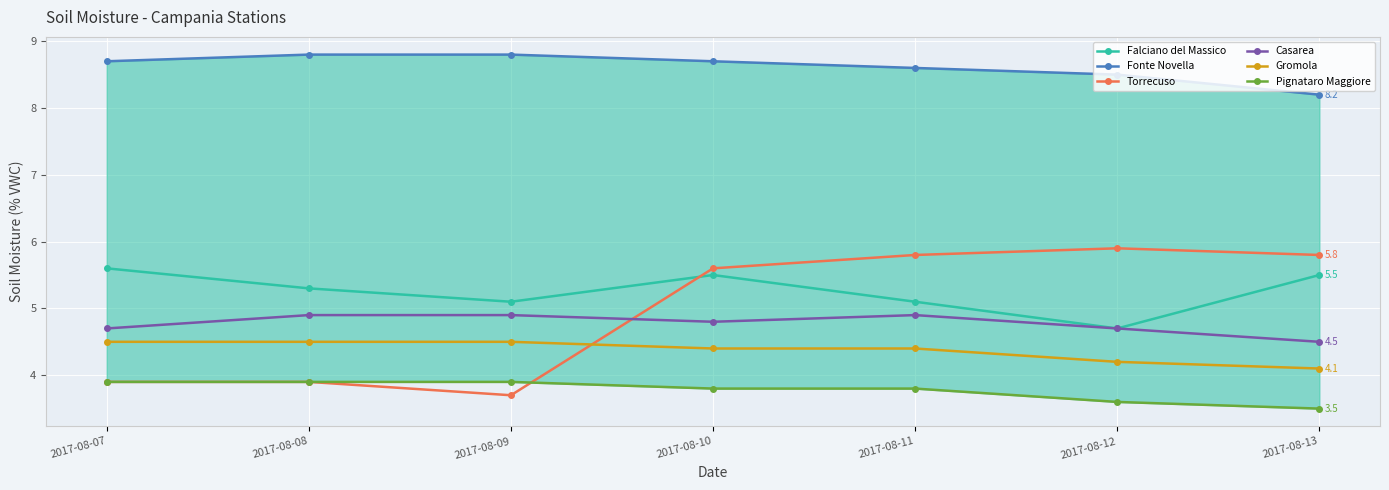

What is the total value across all series at 2017-08-13?

31.6